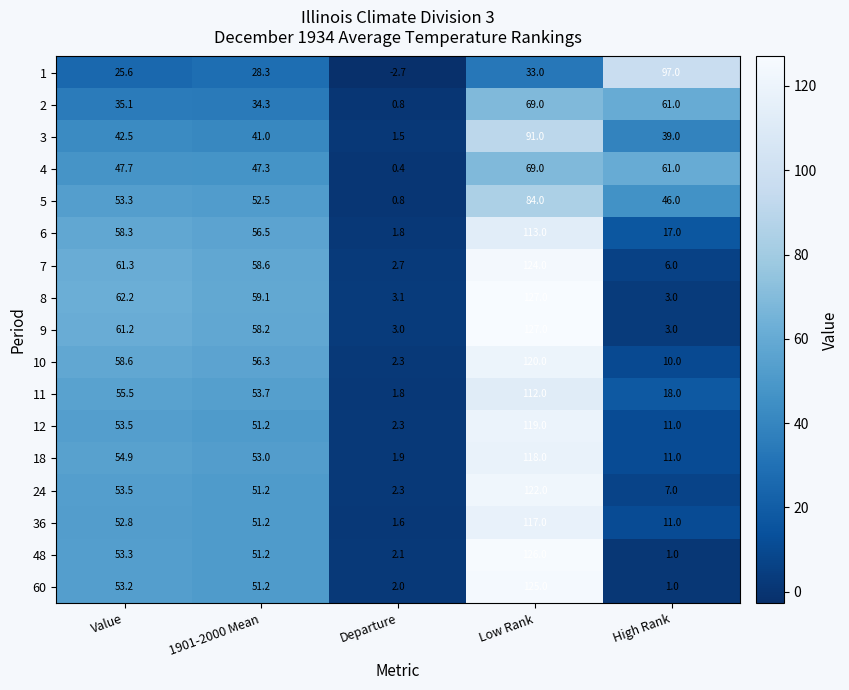

The value of 36 at High Rank is 2.5. True or false?

False